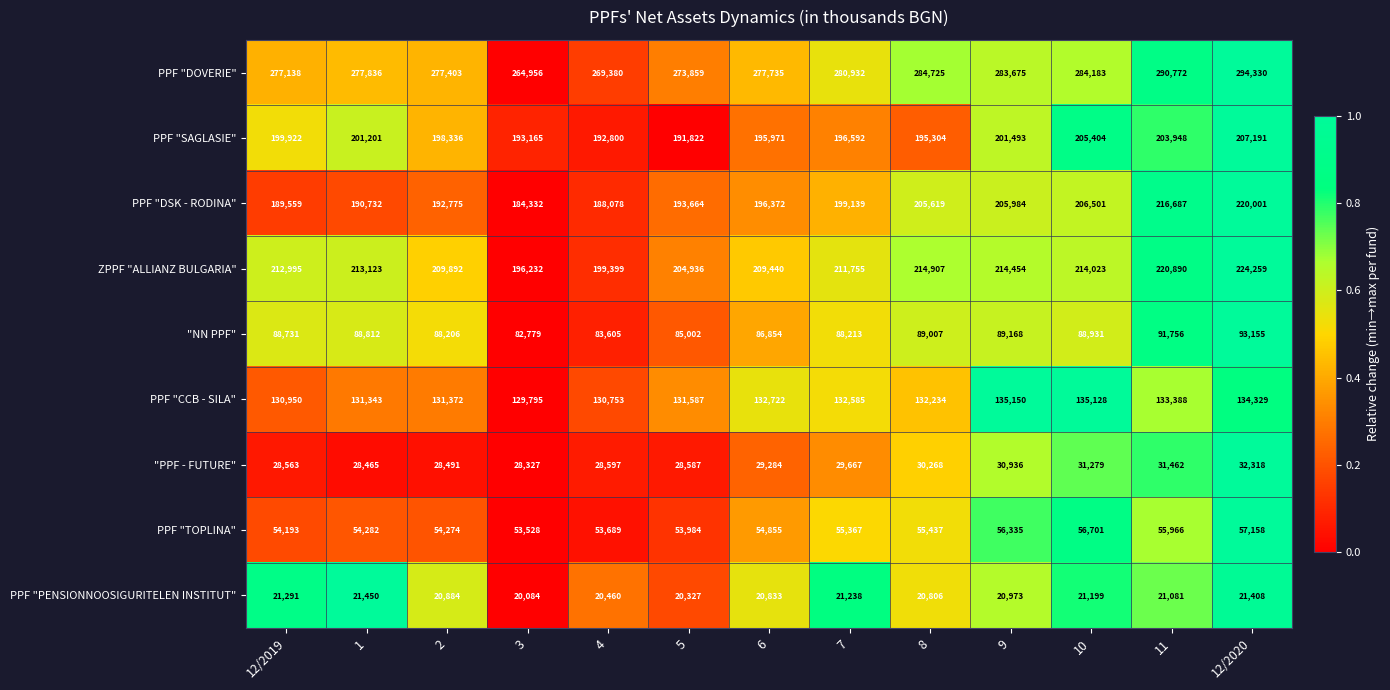

The ZPPF "ALLIANZ BULGARIA" series shows 95994 at 5. True or false?

False